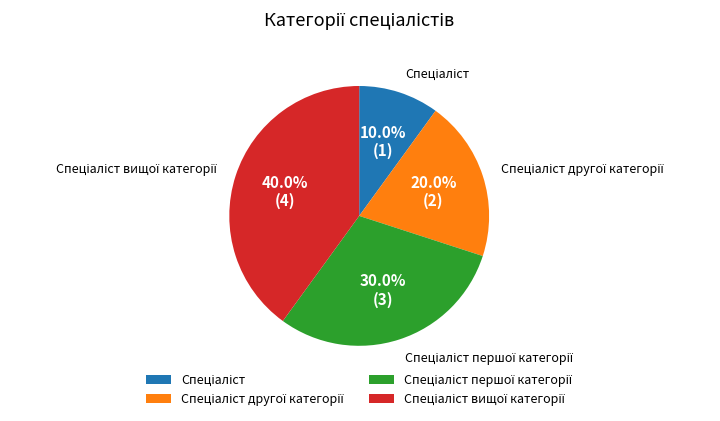

Does any single category account for the majority?

No